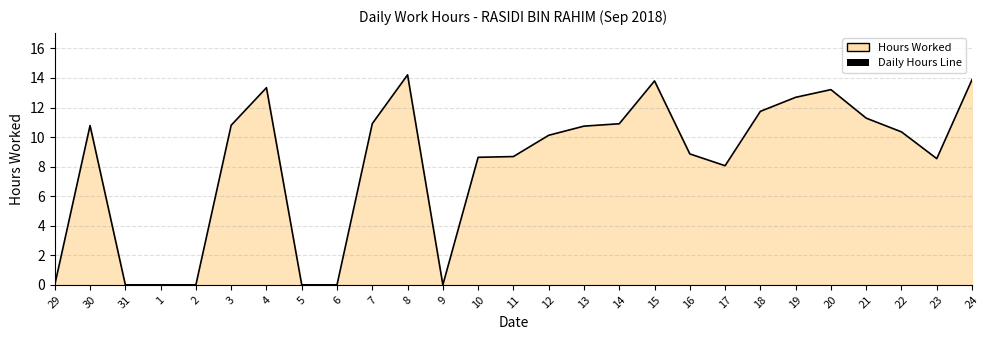

What is the difference between the maximum and minimum values?

14.2